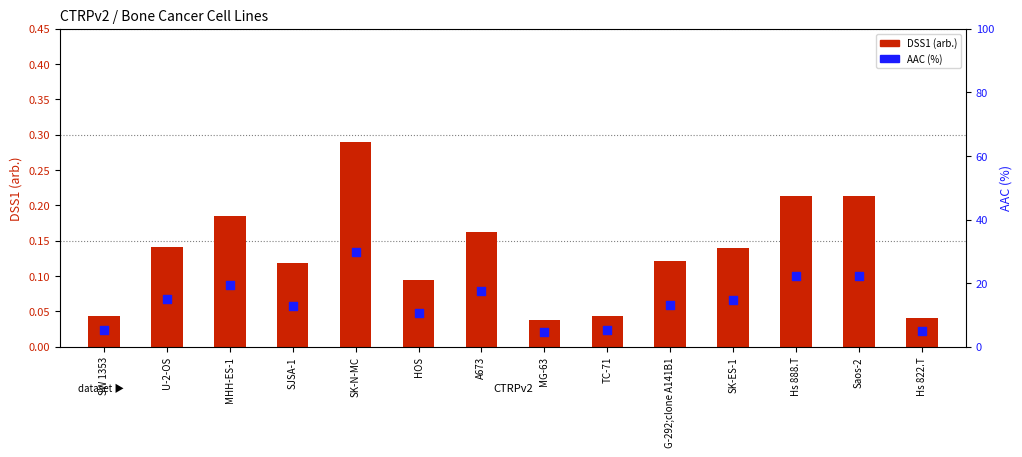

Which series reaches the minimum Y coordinate?

DSS1 (arb.)